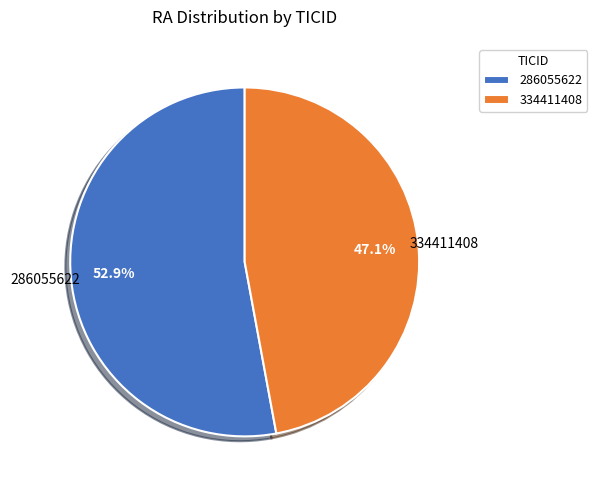

What is the smallest slice in the pie chart?

334411408